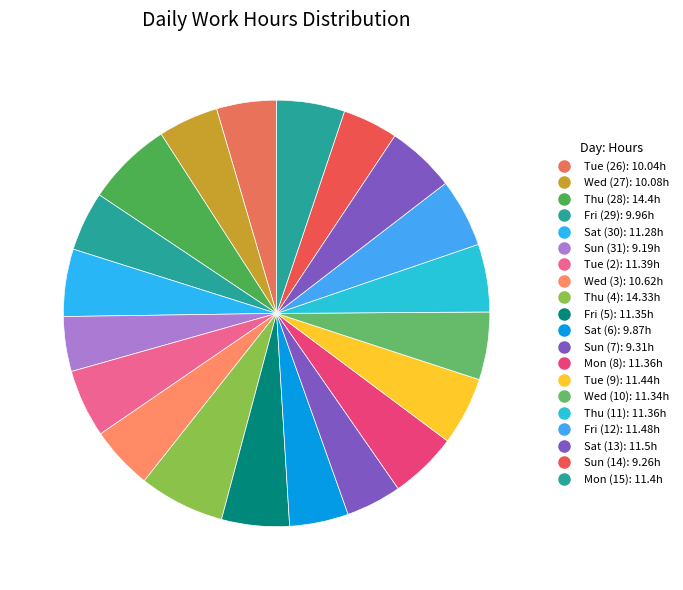

Which category has the biggest portion of the pie?

Thu (28)